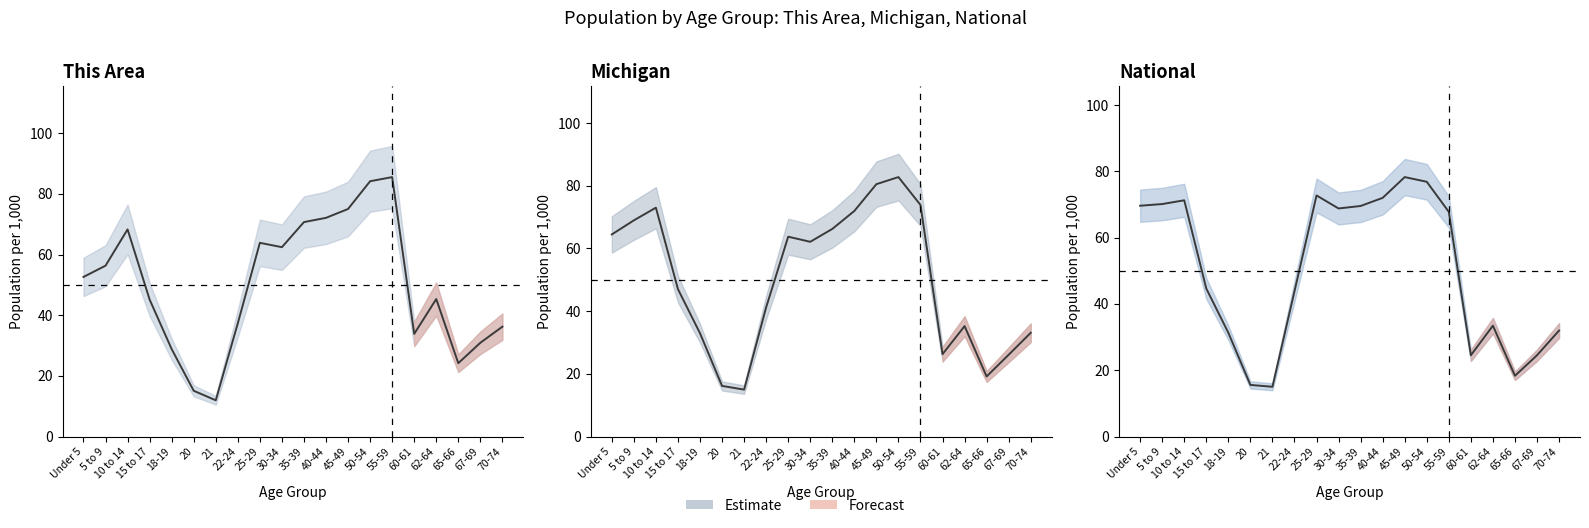

Reading left to right, list all the values displayed in this chart.

This Area: Under 5=52.6	5 to 9=56.3	10 to 14=68.3	15 to 17=45.2	18-19=28.8	20=15.1	21=12.0	22-24=37.4	25-29=63.9	30-34=62.4	35-39=70.7	40-44=72.1	45-49=75.0	50-54=84.2	55-59=85.5	60-61=33.8	62-64=45.3	65-66=24.2	67-69=30.9	70-74=36.2
Michigan: Under 5=64.5	5 to 9=69.0	10 to 14=73.0	15 to 17=47.0	18-19=33.0	20=16.2	21=15.0	22-24=41.2	25-29=63.8	30-34=62.1	35-39=66.2	40-44=72.0	45-49=80.5	50-54=82.8	55-59=73.9	60-61=26.3	62-64=35.2	65-66=19.2	67-69=26.1	70-74=33.1
National: Under 5=69.6	5 to 9=70.1	10 to 14=71.3	15 to 17=44.6	18-19=31.3	20=15.6	21=15.0	22-24=43.8	25-29=72.7	30-34=68.8	35-39=69.5	40-44=72.0	45-49=78.3	50-54=76.8	55-59=67.8	60-61=24.5	62-64=33.4	65-66=18.3	67-69=24.5	70-74=32.0